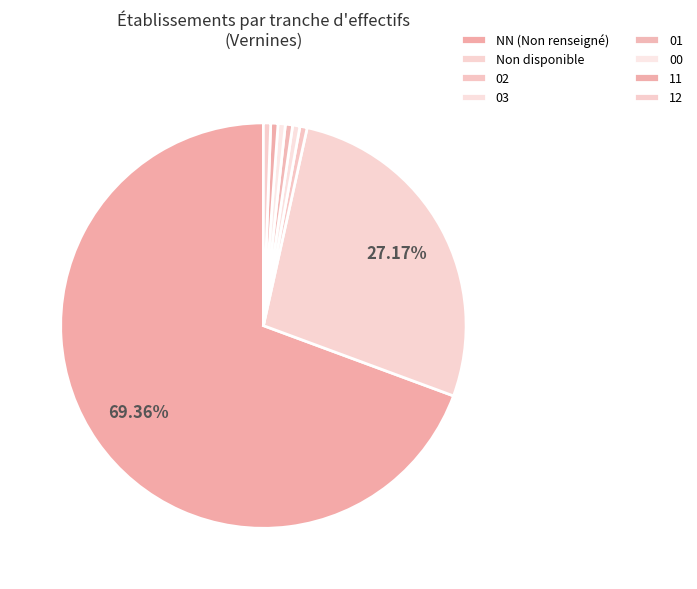

How many slices are in this pie chart?

8